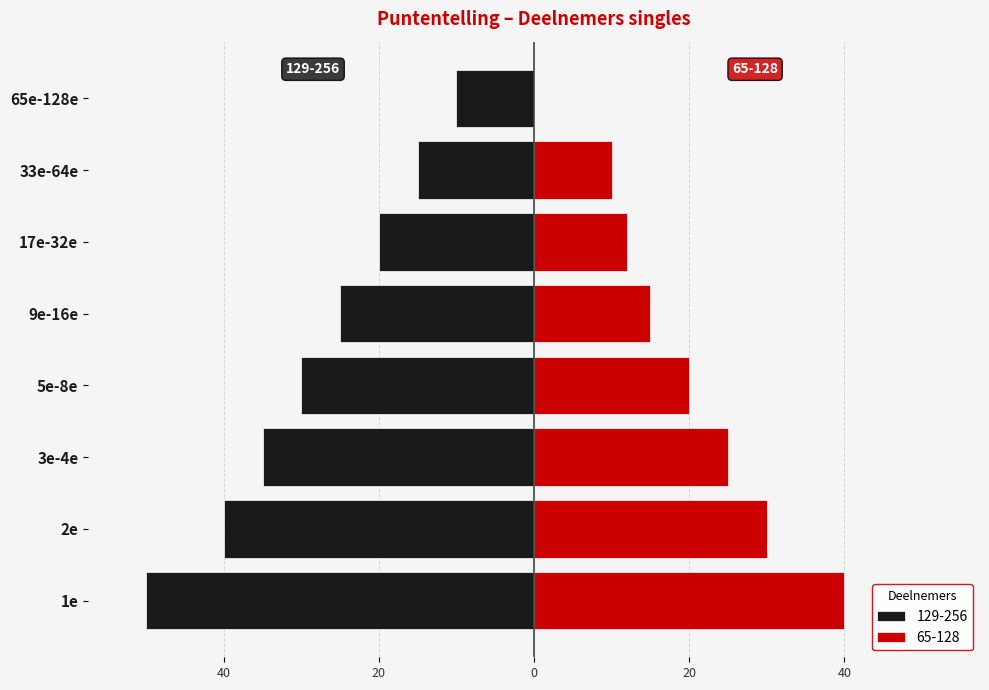

What are all the series names shown in the legend?

129-256, 65-128